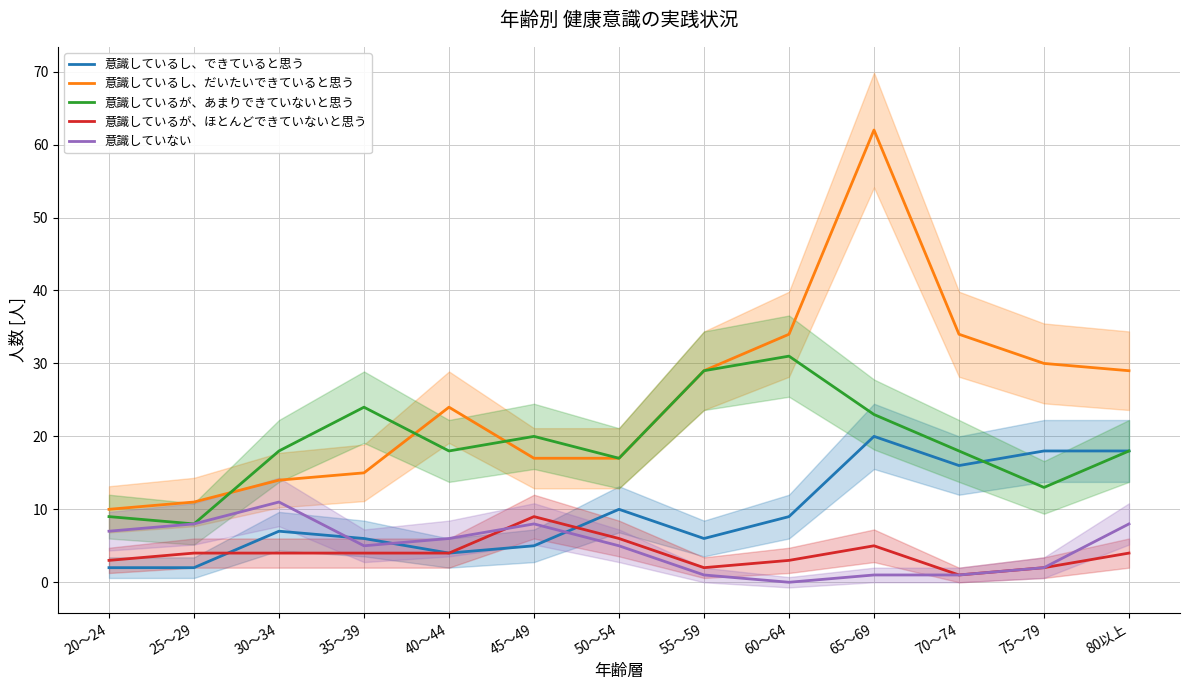

Which series has the largest range (max minus min)?

意識しているし、だいたいできていると思う